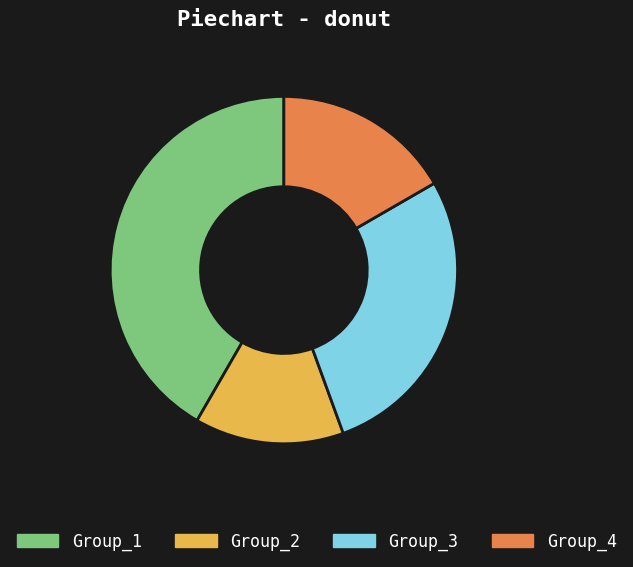

Count the number of slices in the pie.

4